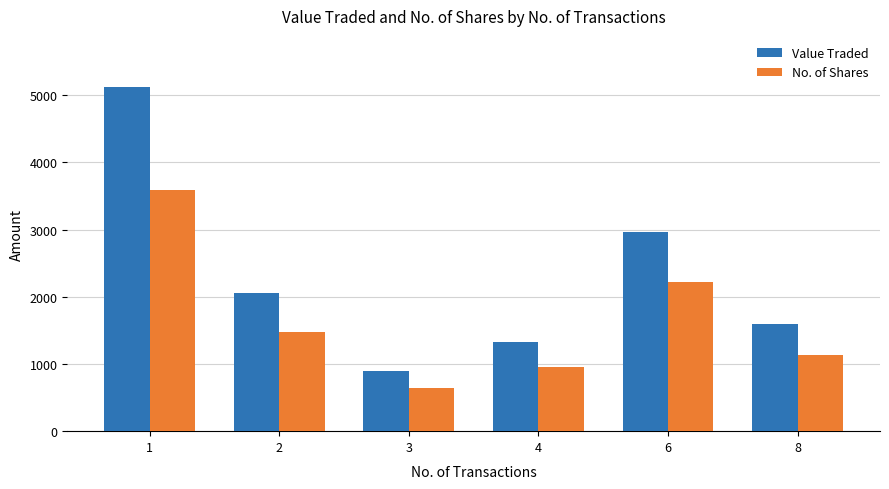

Reading right to left, what are all the values shown in this chart?

Value Traded: 1598	2959	1325	895	2059	5117
No. of Shares: 1130	2224	950	645	1478	3584